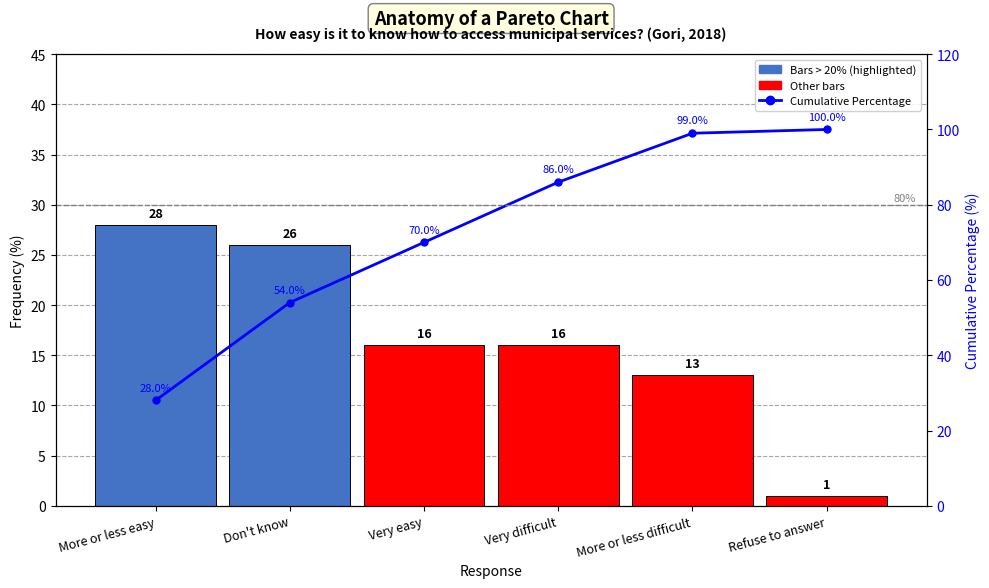

At which label does Frequency (%) first exceed 16?

More or less easy